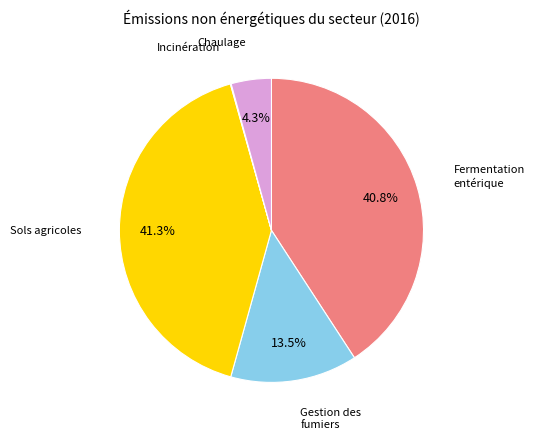

Is there any slice that represents more than half of the pie?

No